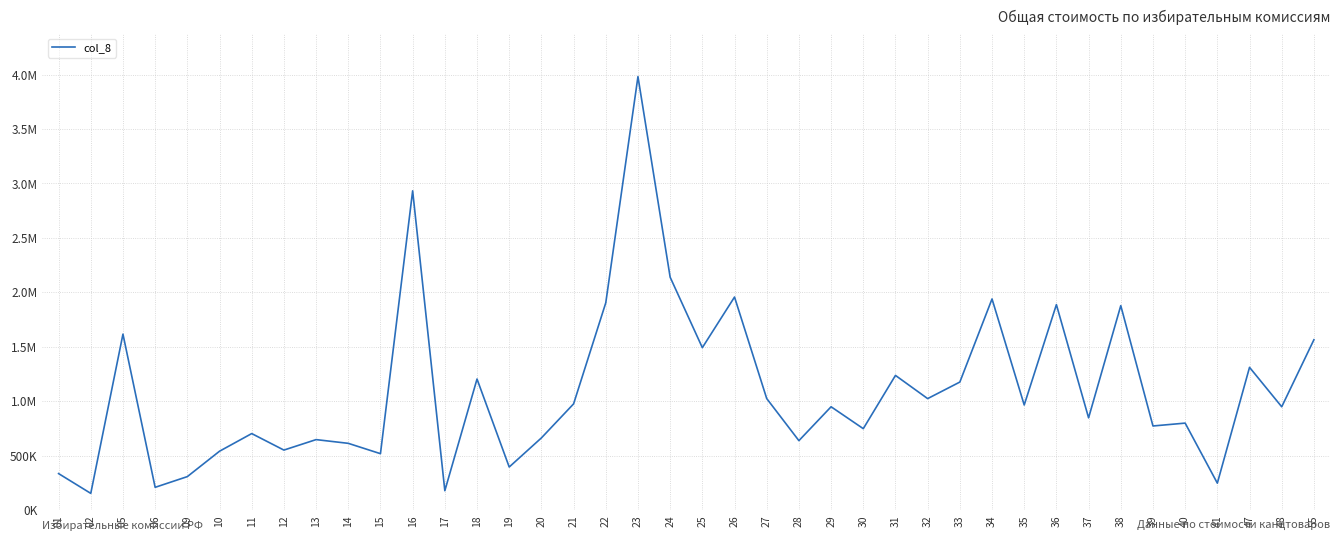

At which label is the value closest to 2068196?

24